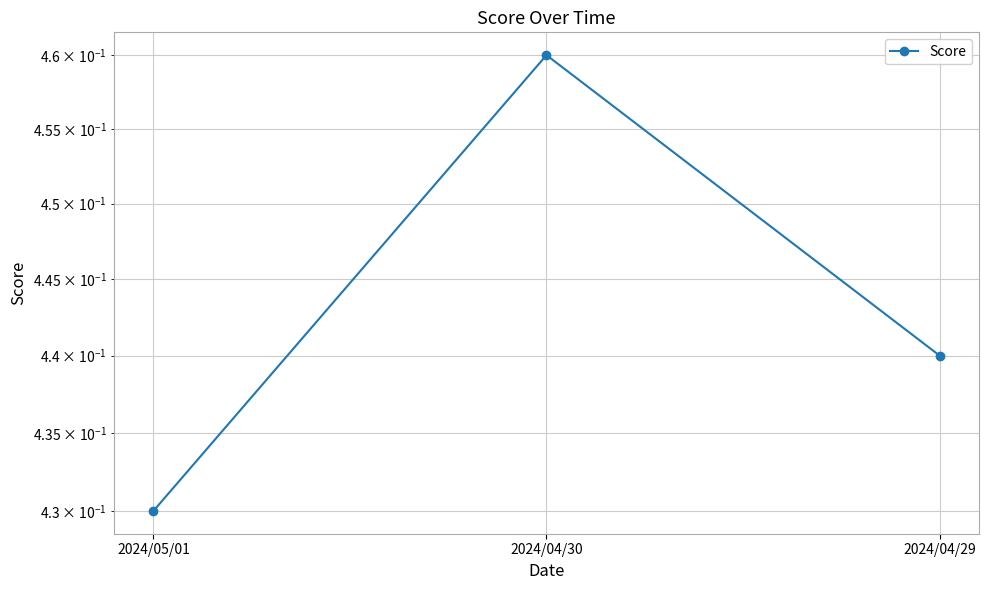

Reading left to right, list all the values displayed in this chart.

2024/05/01=0.4	2024/04/30=0.5	2024/04/29=0.4